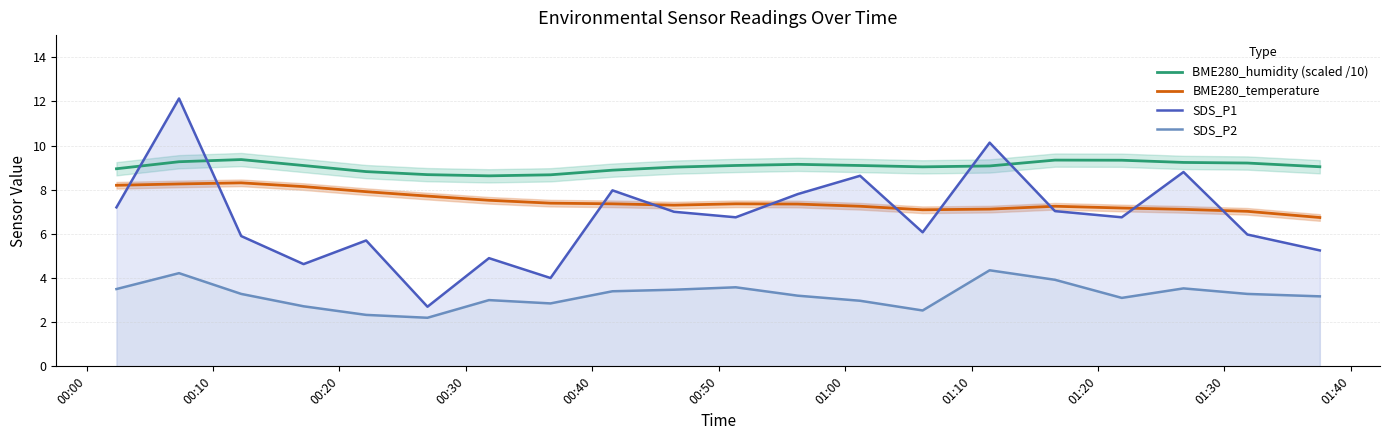

True or false: SDS_P2 and SDS_P1 intersect in this chart.

False